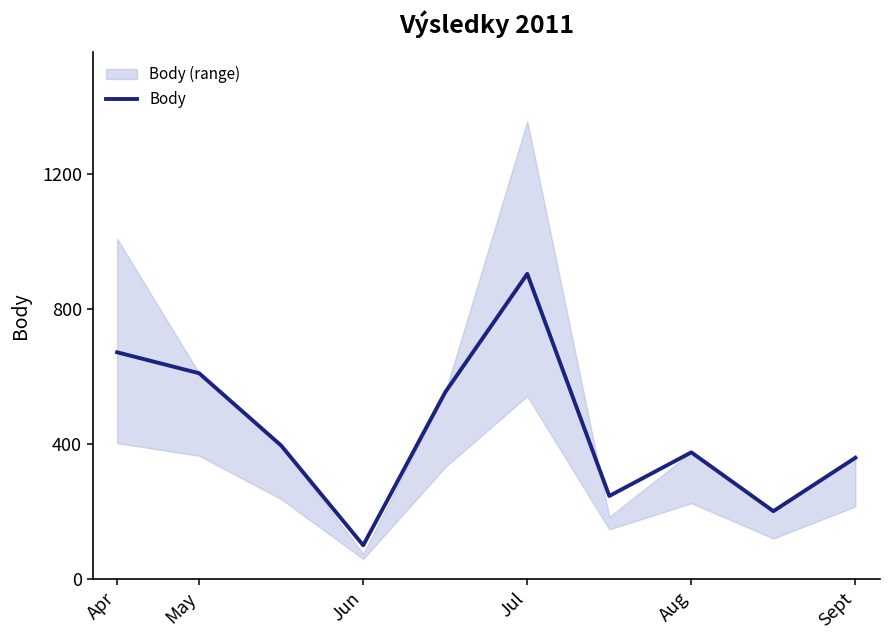

True or false: there are more than 1 points higher than both neighbors.

True